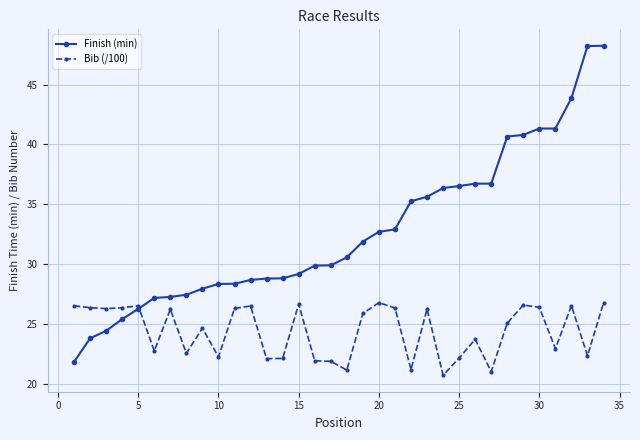

What is the smallest value displayed?

20.8